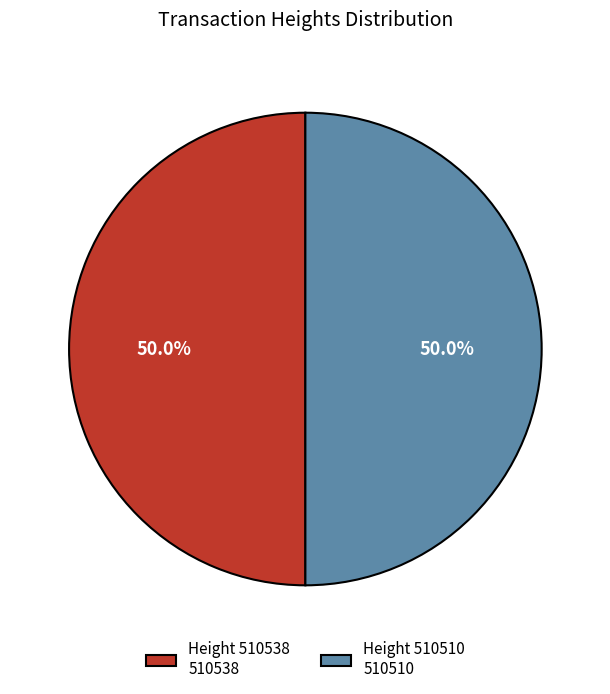

How much of the chart is everything except Height 510510 510510?

50.0%